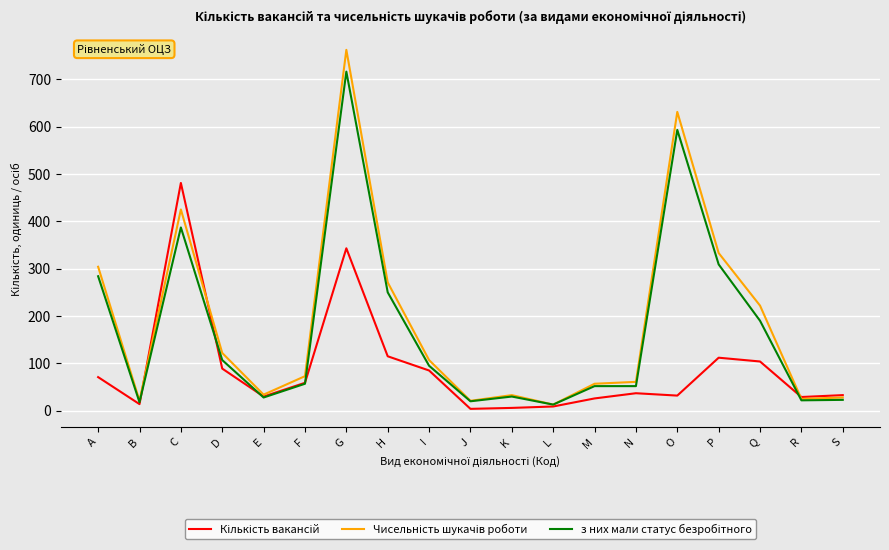

At which category does the chart reach its peak across all series?

G